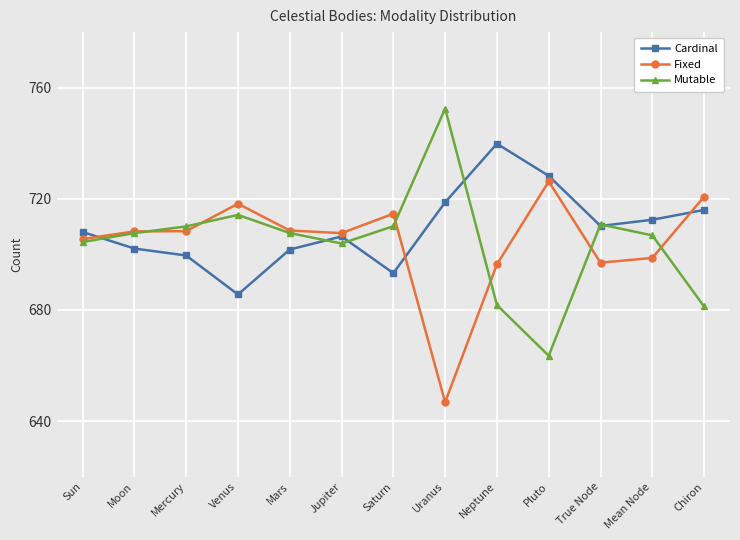

Is it true that Fixed equals 726.2 at Pluto?

True